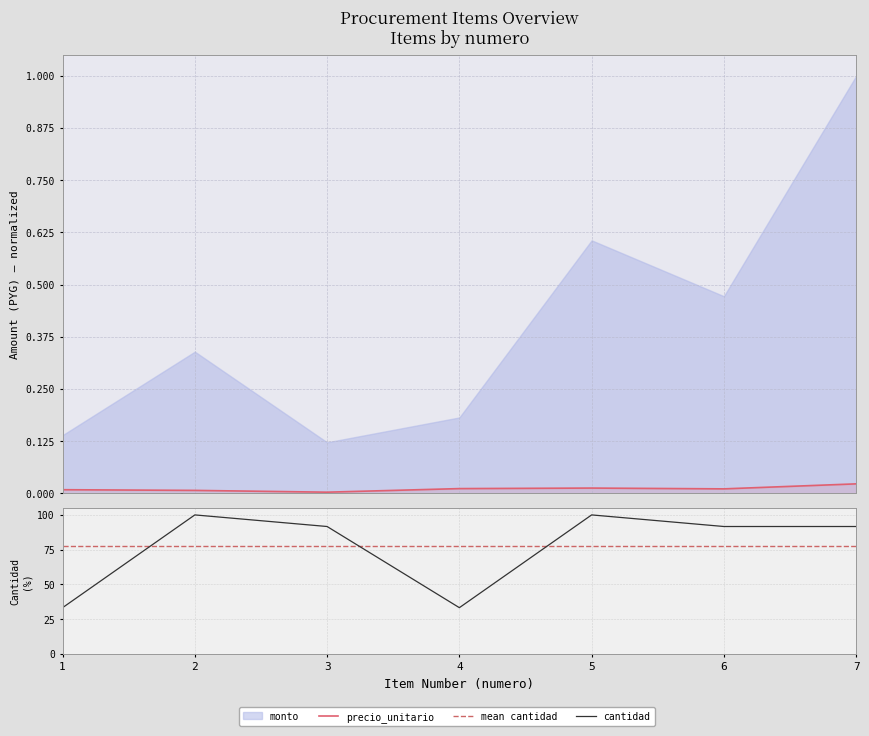

What is the spread (max minus min) of values at 6?

0.9